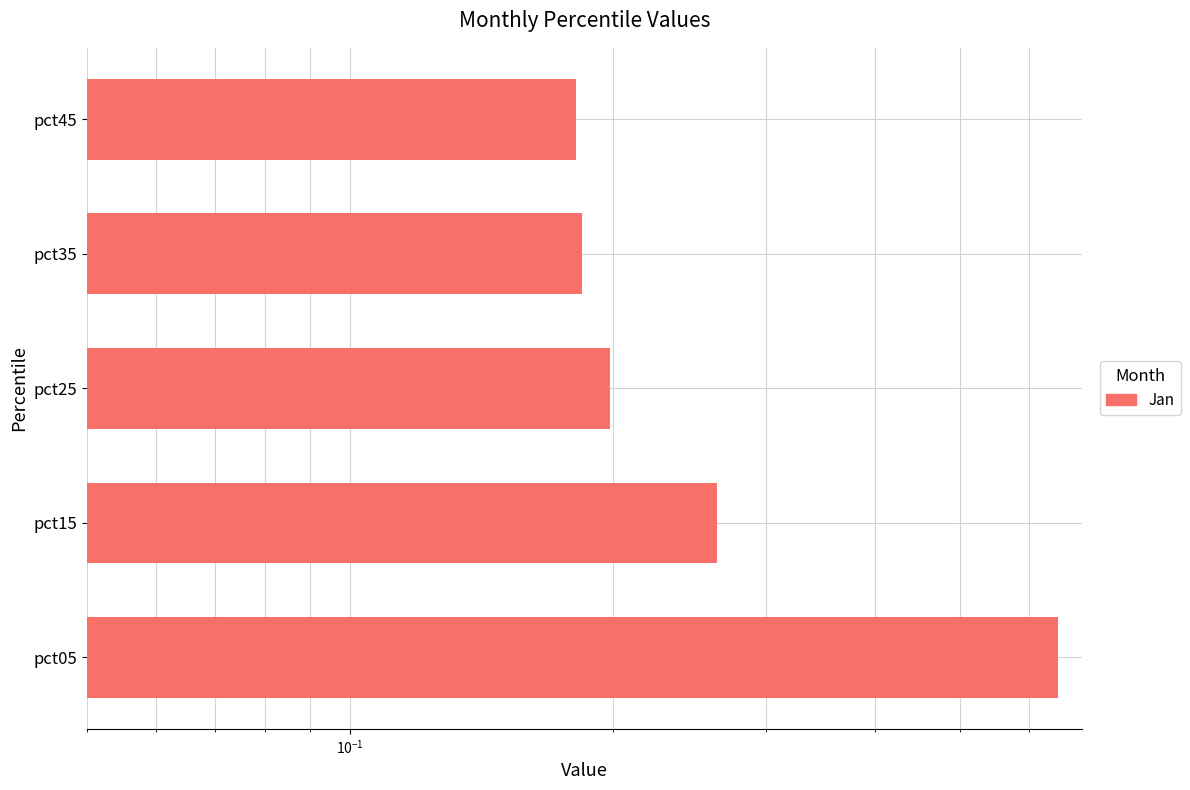

What is the minimum value shown in the chart?

0.2